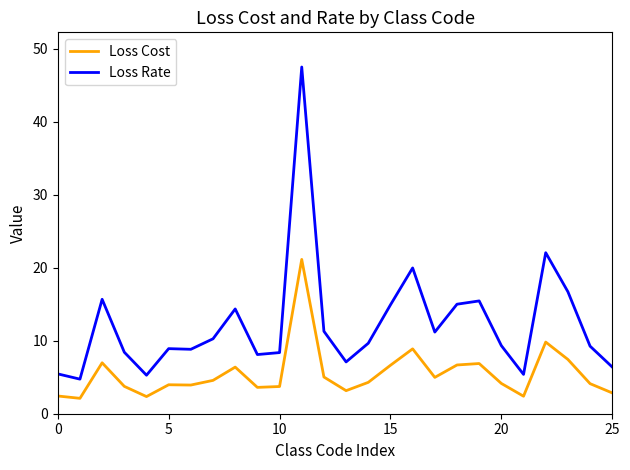

List the series in order of their peak value, highest first.

Loss Rate, Loss Cost